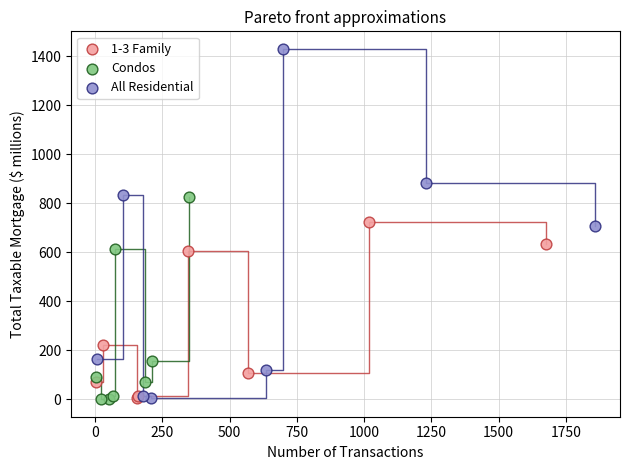

Which series has the widest spread of Y values?

All Residential